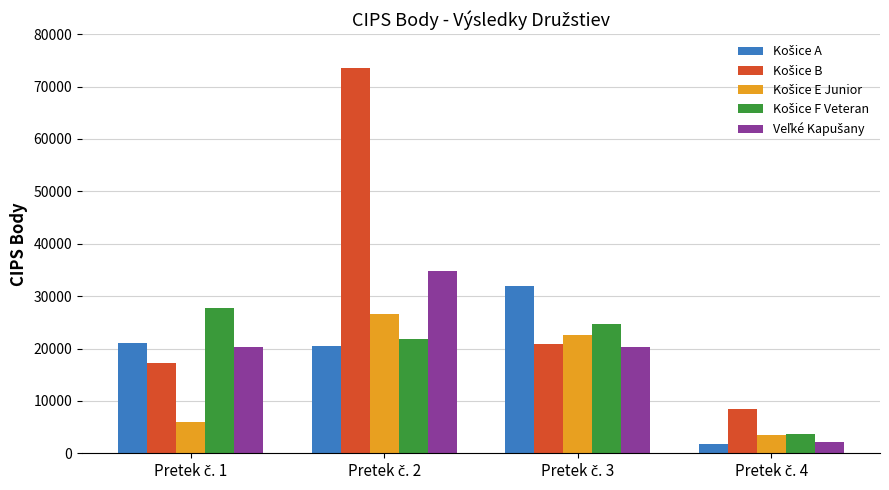

What is the minimum value shown in the chart?

1820